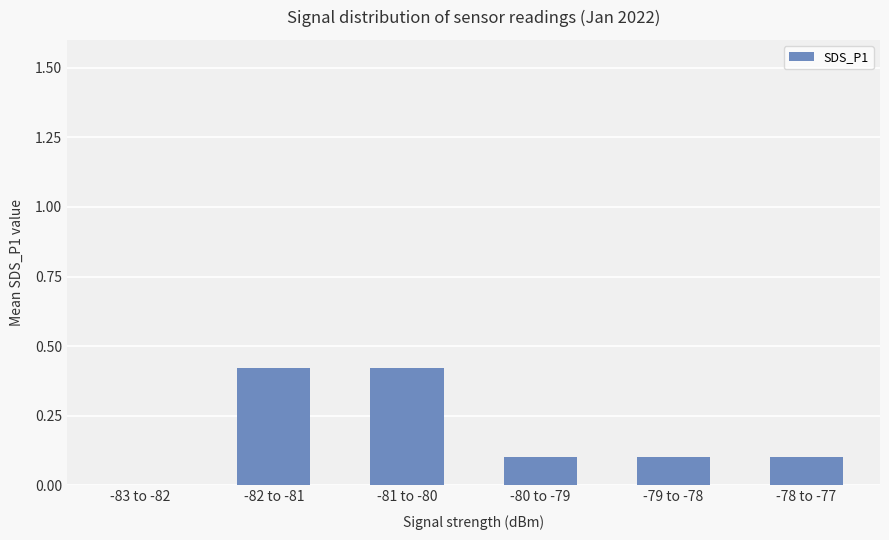

Which has a higher value, -83 to -82 or -79 to -78?

-79 to -78